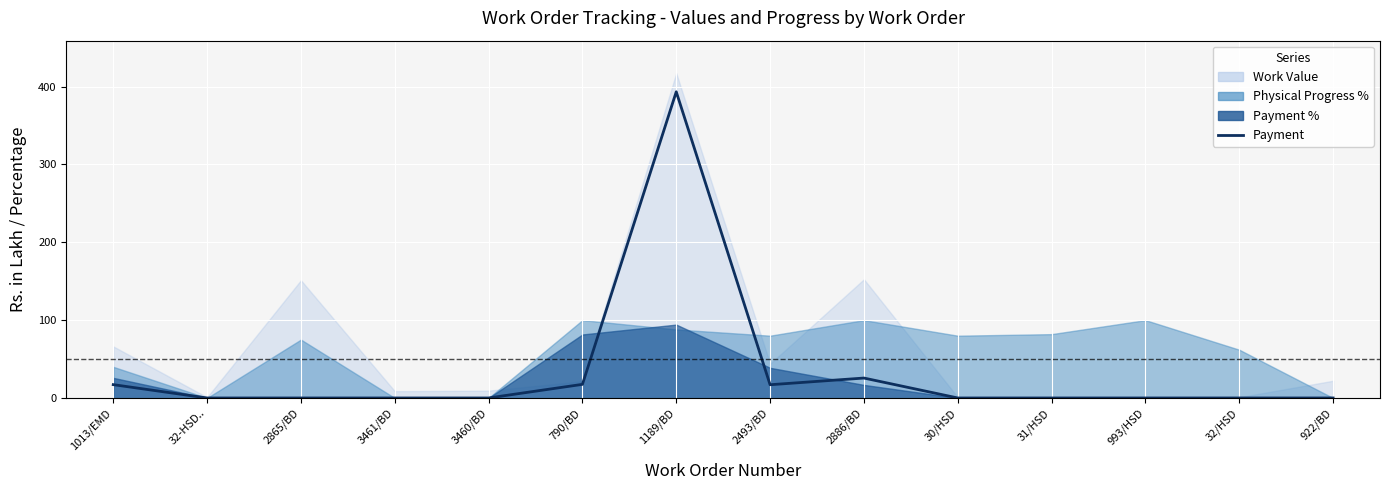

Reading left to right, extract all data points from this chart.

1013/EMD=17.1	32-HSD..=0.0	2865/BD=0.0	3461/BD=0.0	3460/BD=0.0	790/BD=17.5	1189/BD=393.3	2493/BD=17.0	2886/BD=25.6	30/HSD=0.0	31/HSD=0.0	993/HSD=0.0	32/HSD=0.0	922/BD=0.0